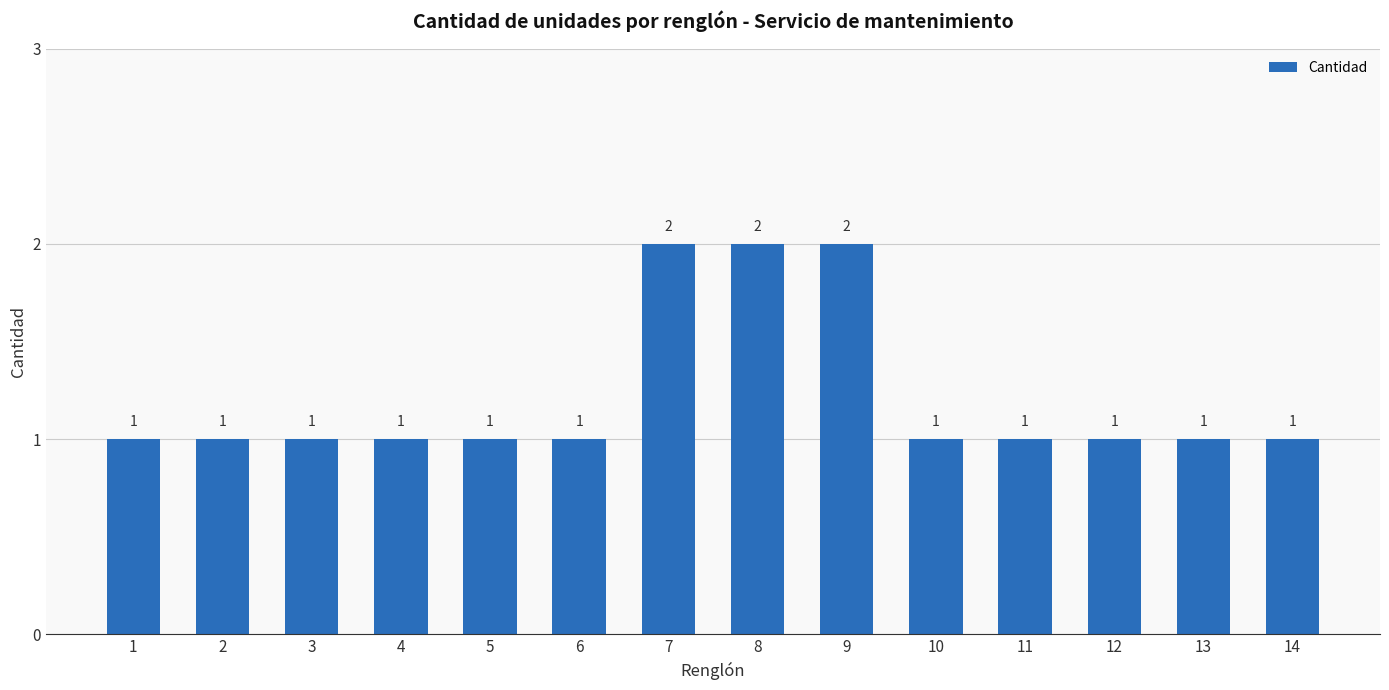

What is the sum of all values?

17